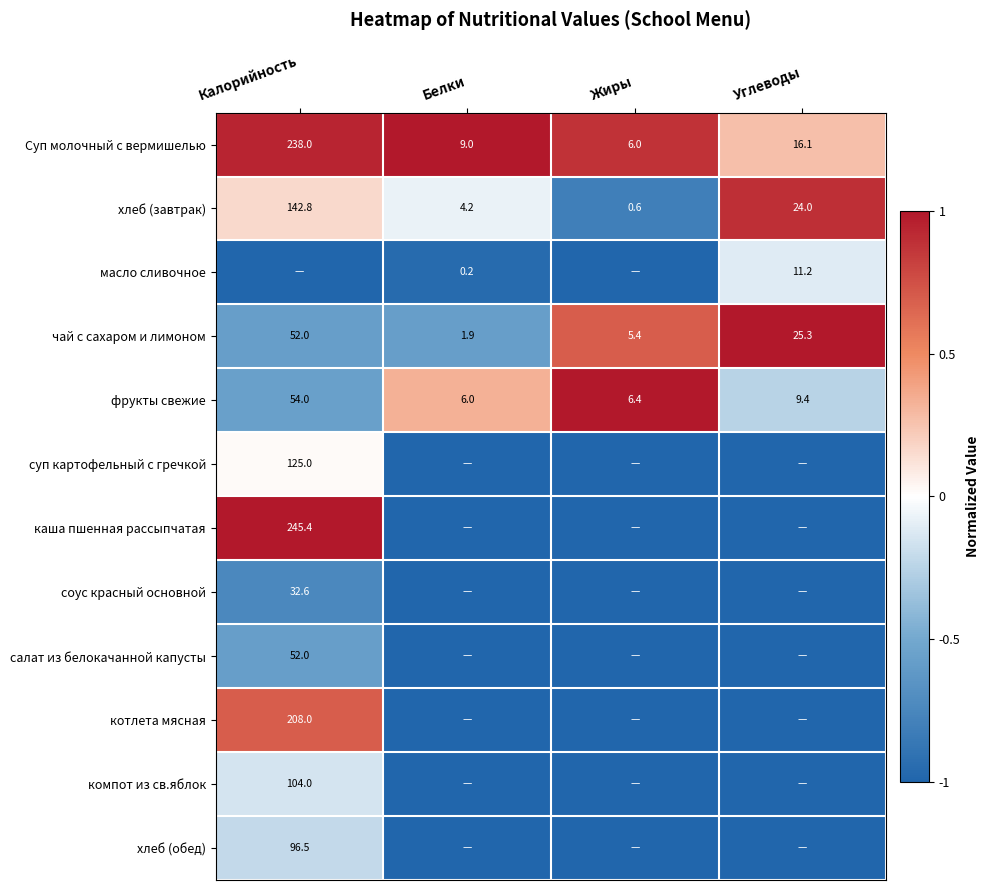

Rank the categories by хлеб (завтрак) value from highest to lowest.

Калорийность, Углеводы, Белки, Жиры